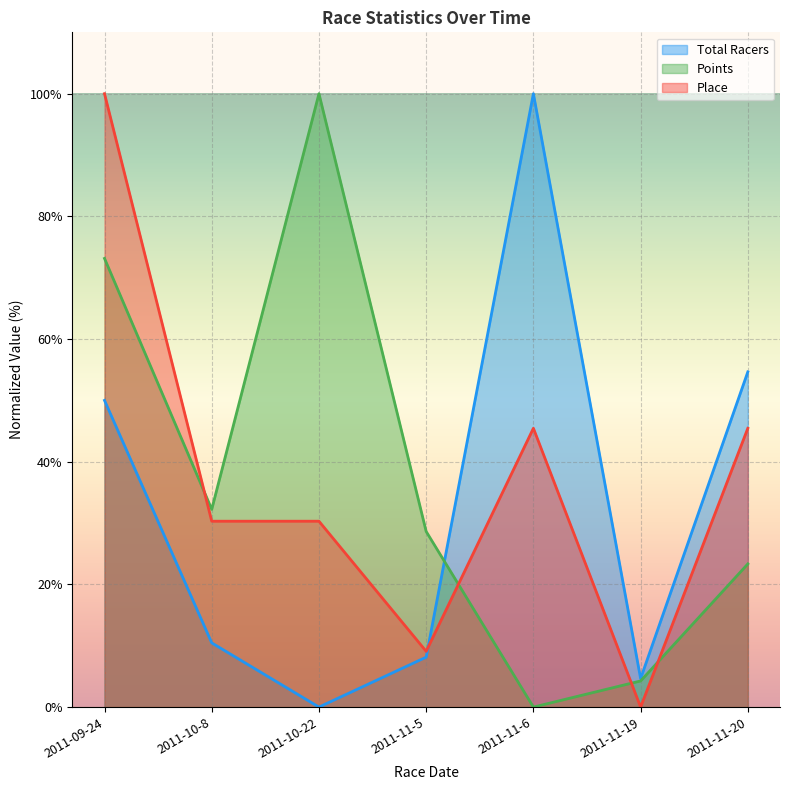

Is it true that Total Racers equals 15.1 at 2011-10-8?

False